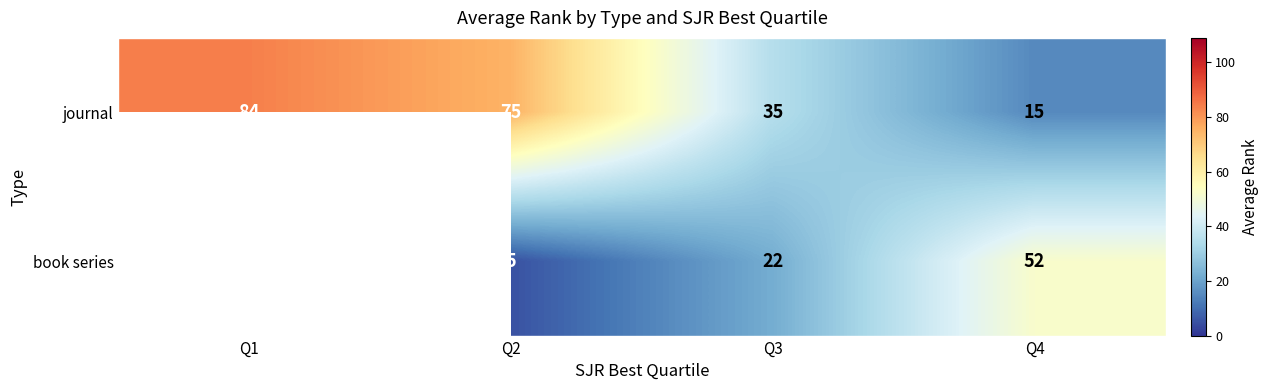

Where does the journal series first go above 75?

Q1